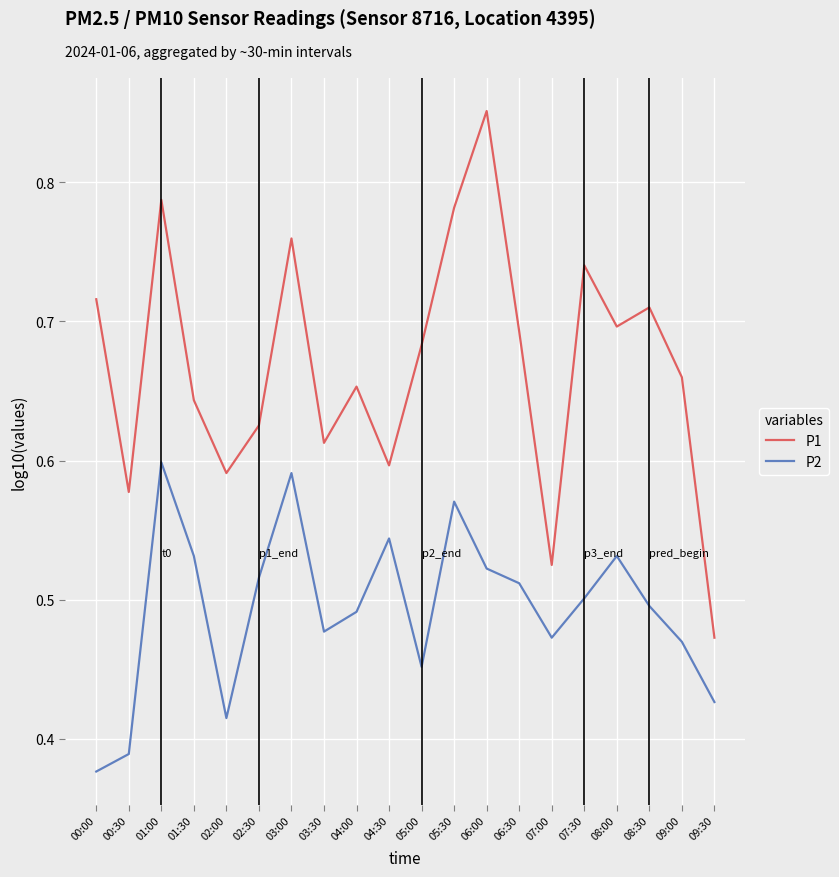

Which series has the largest total across all categories?

P1